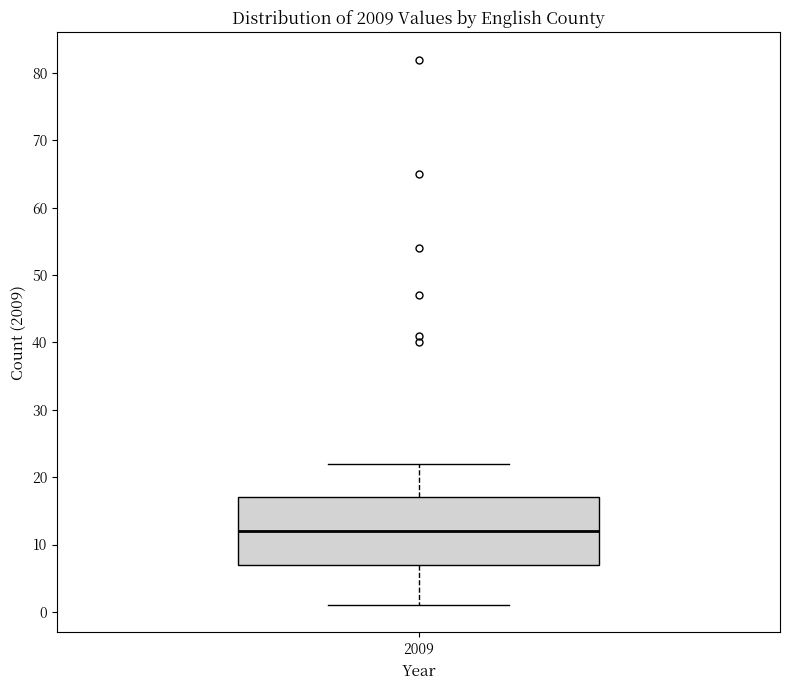

Where is the lower edge of the box at x = 2009 on the y-axis? The values are not printed on the chart, so give them approximately, as read against the axis.

7